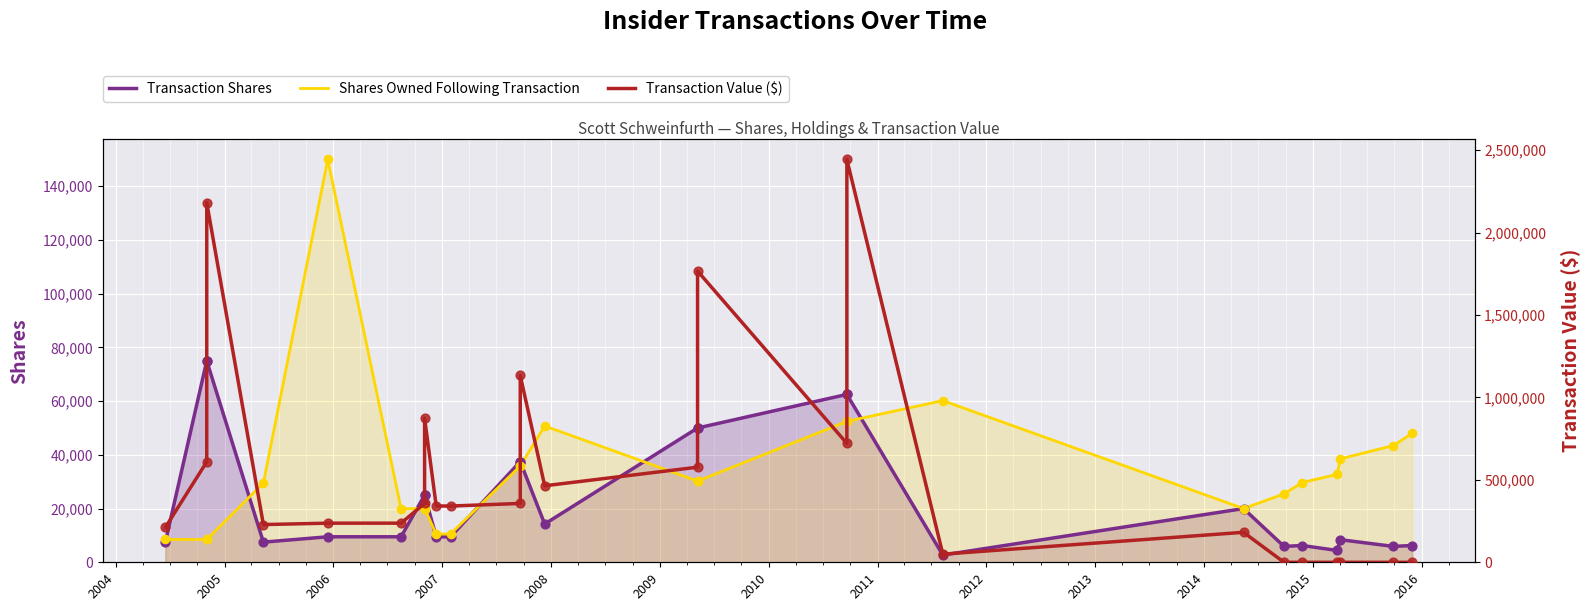

At how many categories does at least one series exceed 2180336?

2